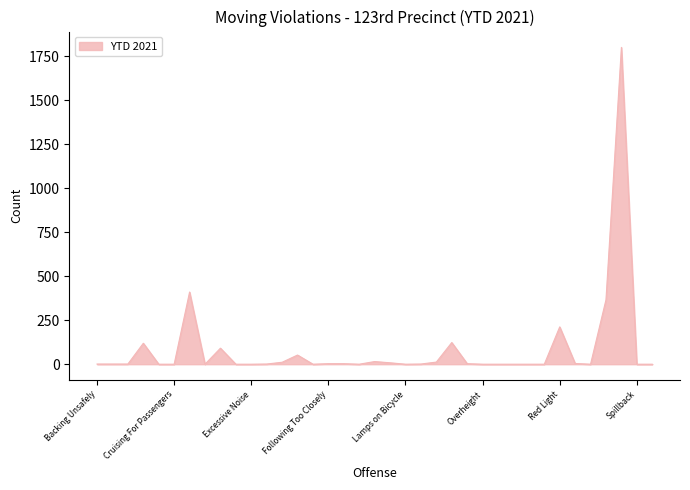

What is the value of the 1st point from the left?

1